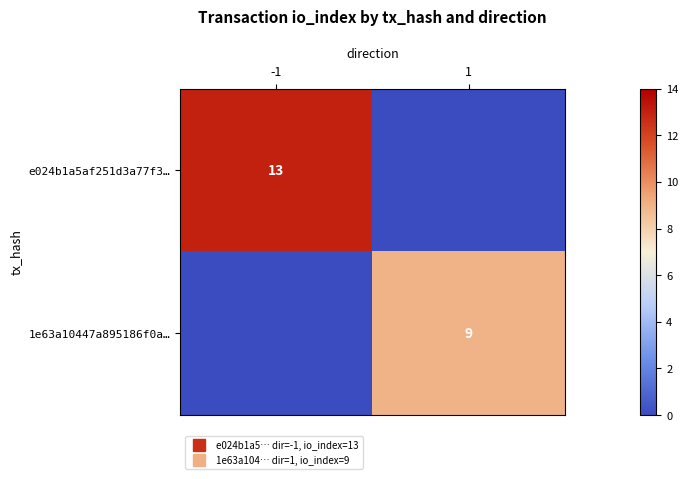

List the series in order of their peak value, highest first.

e024b1a5af251d3a77f3…, 1e63a10447a895186f0a…